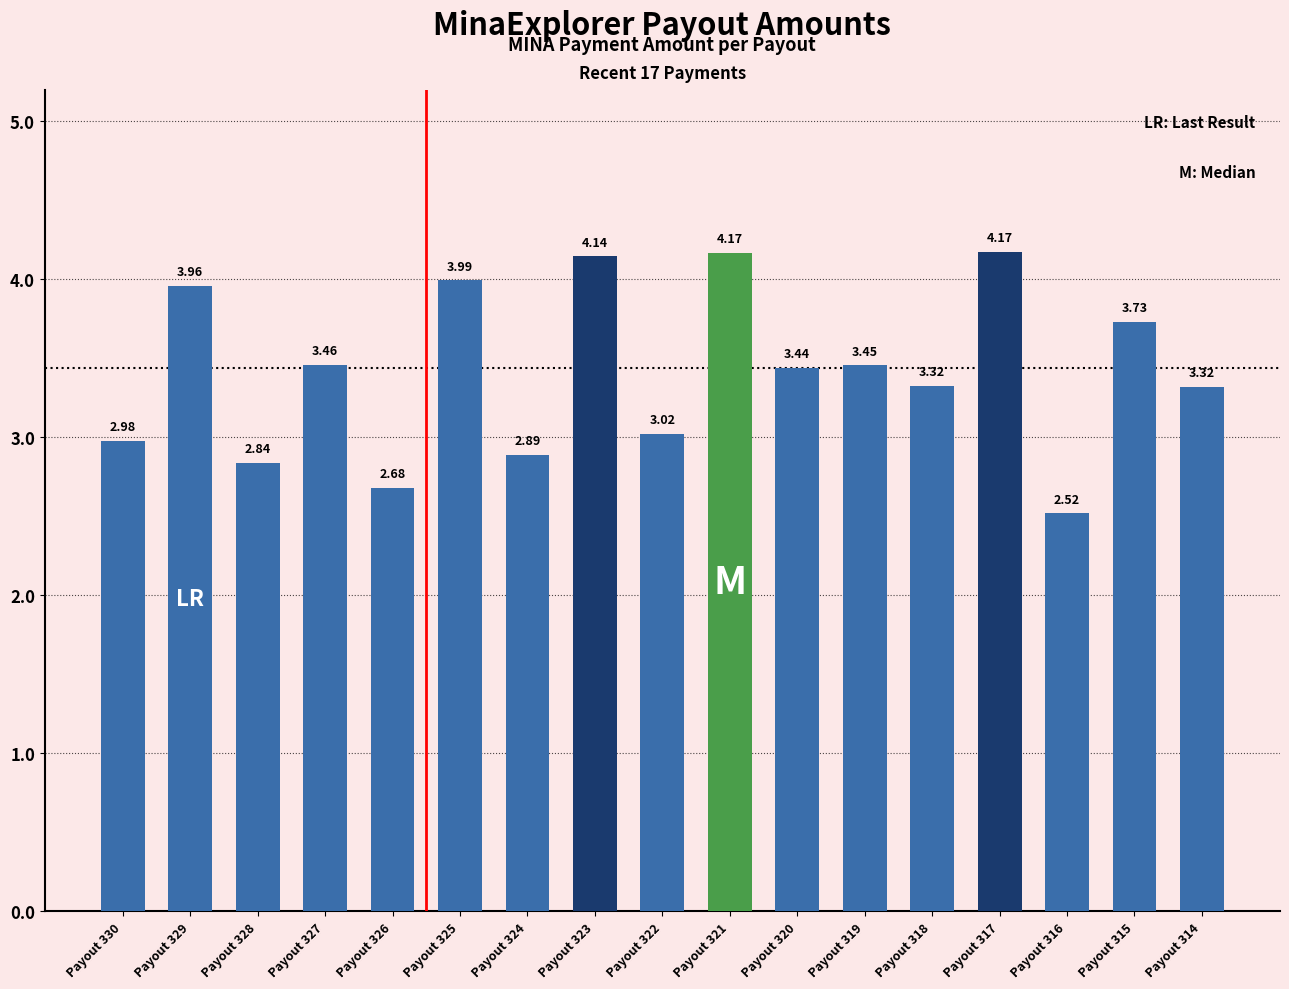

Approximately how many times larger is the value at Payout 322 compared to Payout 315?

0.8